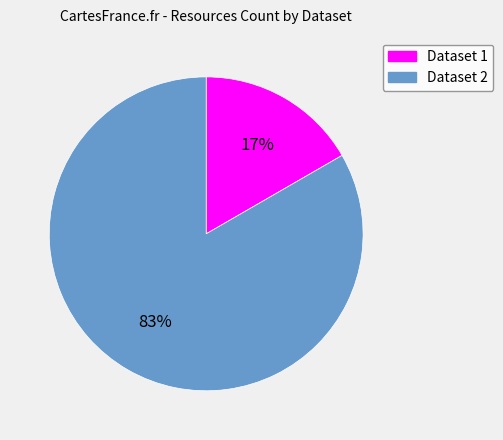

Is there a majority slice in this chart?

Yes